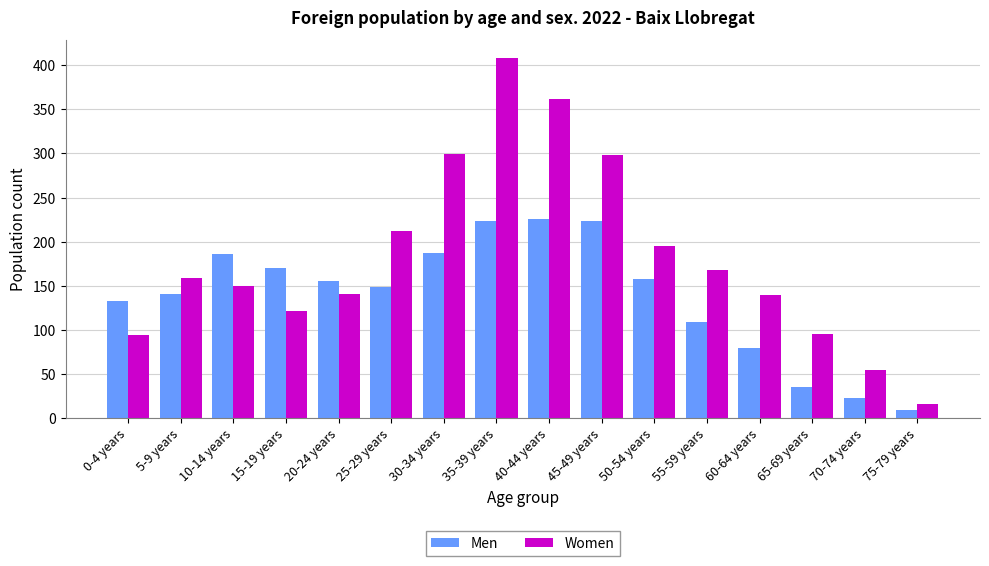

Is it true that Women equals 22 at 70-74 years?

False